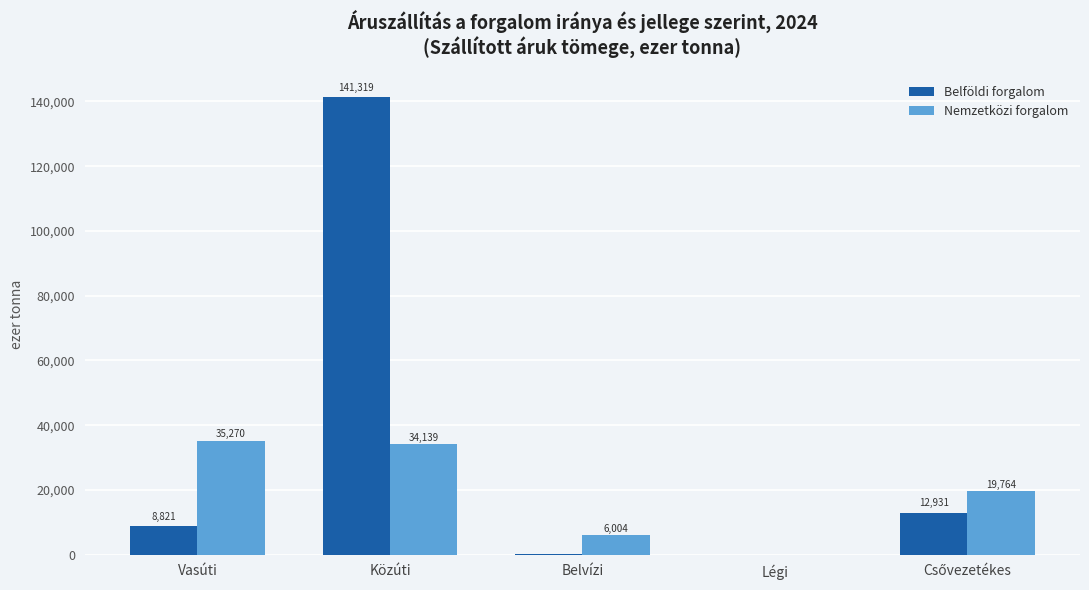

Which category has the highest value in the Belföldi forgalom series?

Közúti